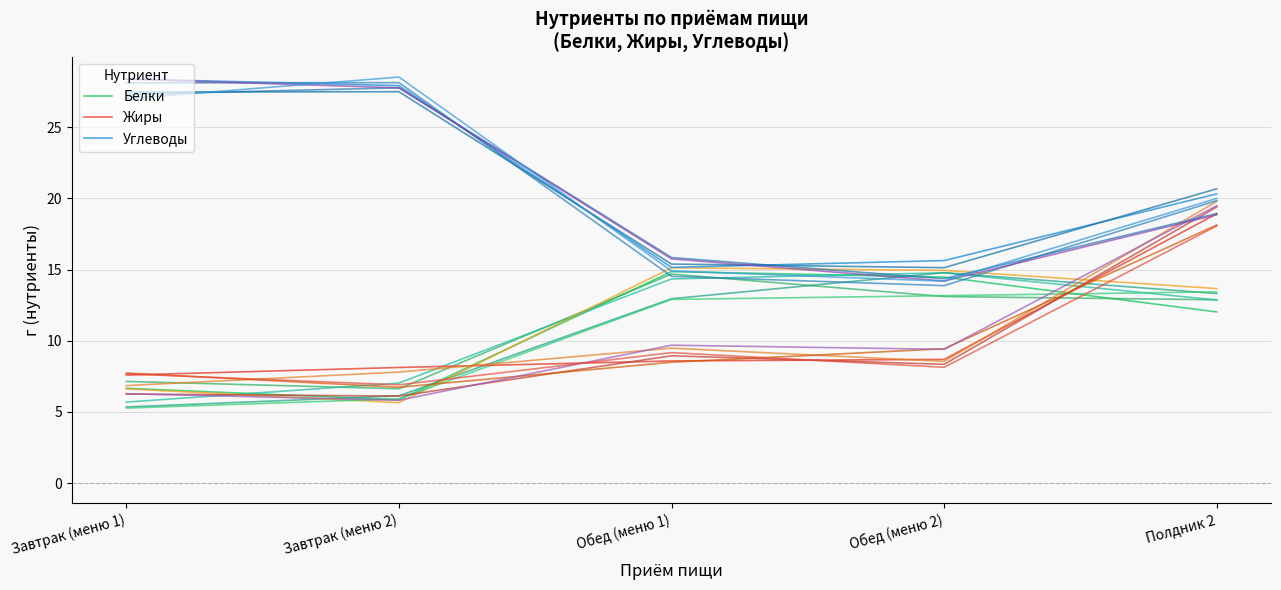

What are all the series names shown in the legend?

Белки, Жиры, Углеводы